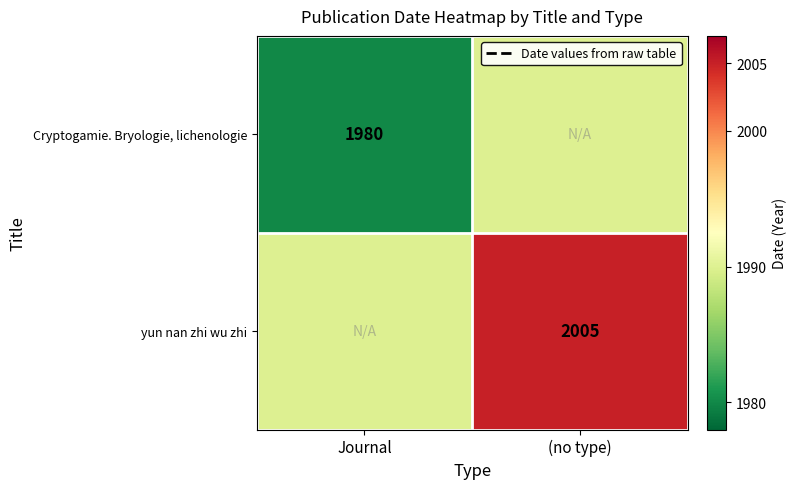

The value of yun nan zhi wu zhi at (no type) is 2005. True or false?

True